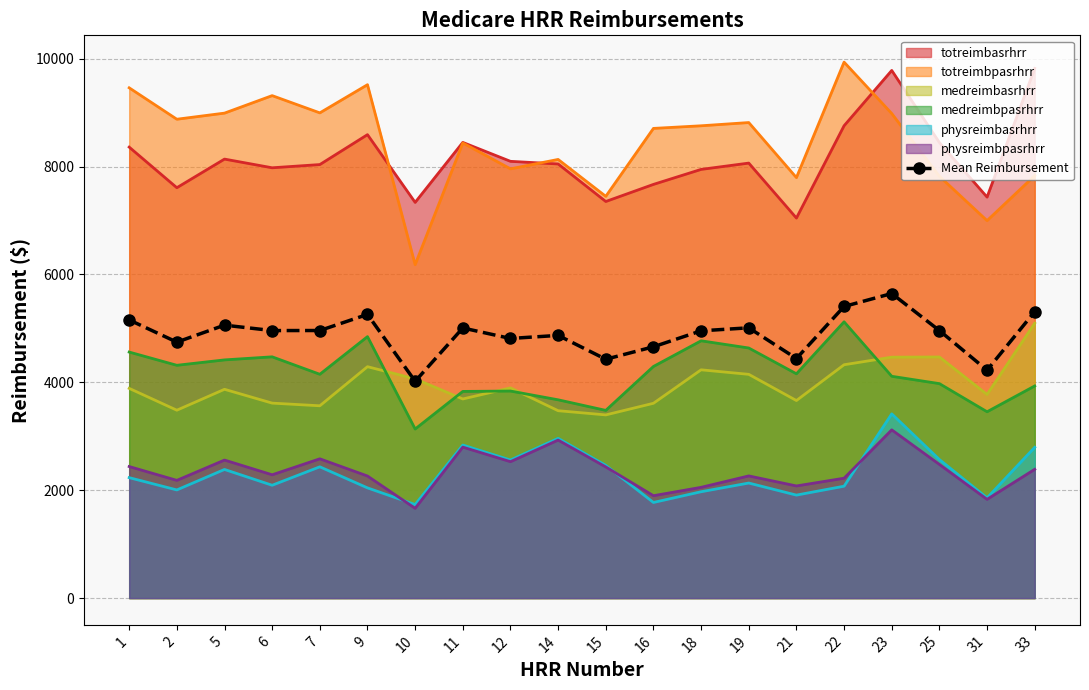

Where is the first local minimum?

2